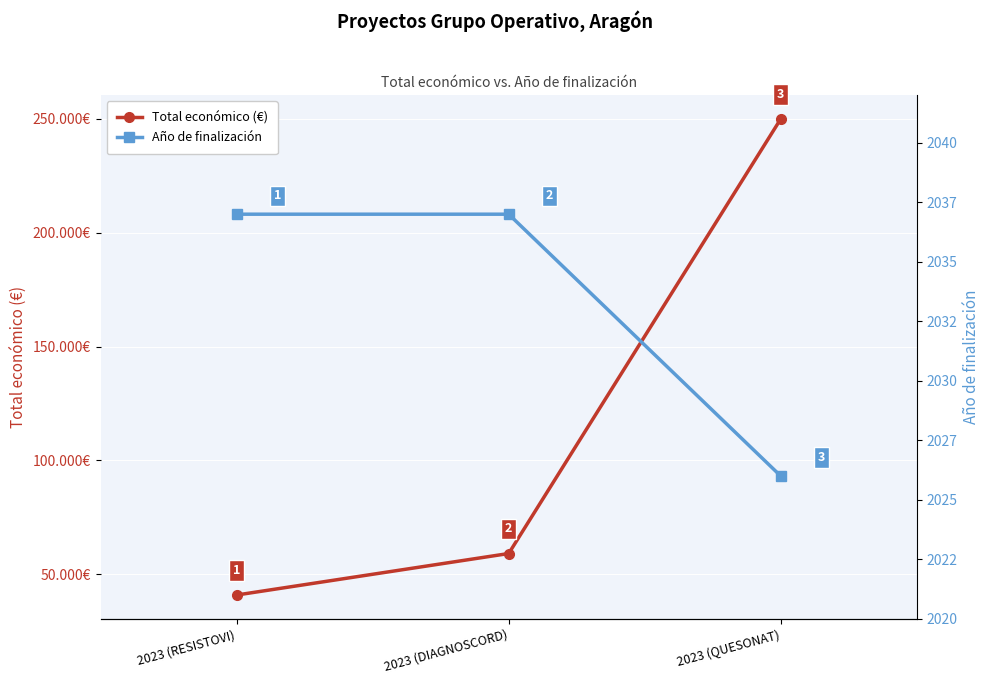

The Total económico (€) series shows 250000 at 2023 (QUESONAT). True or false?

True